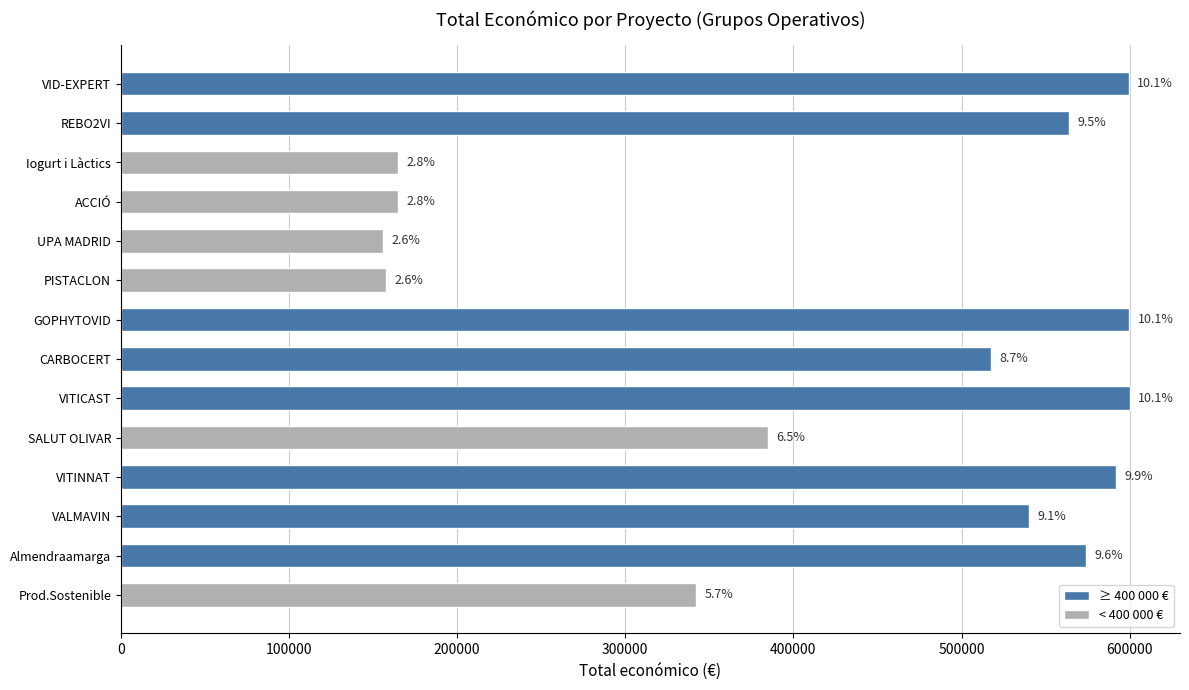

Does the chart contain any negative values?

No